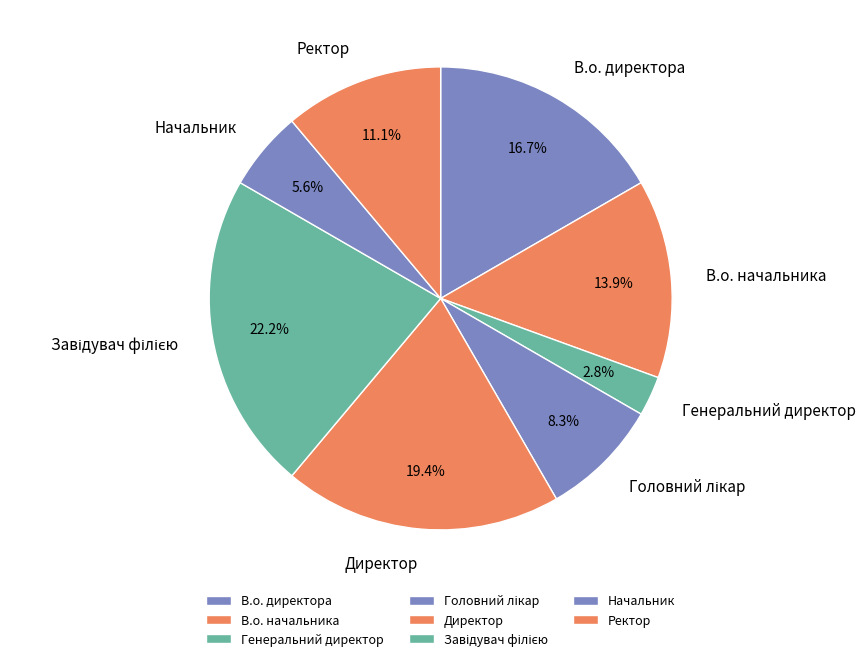

Does В.о. начальника account for over 50% of the chart?

No